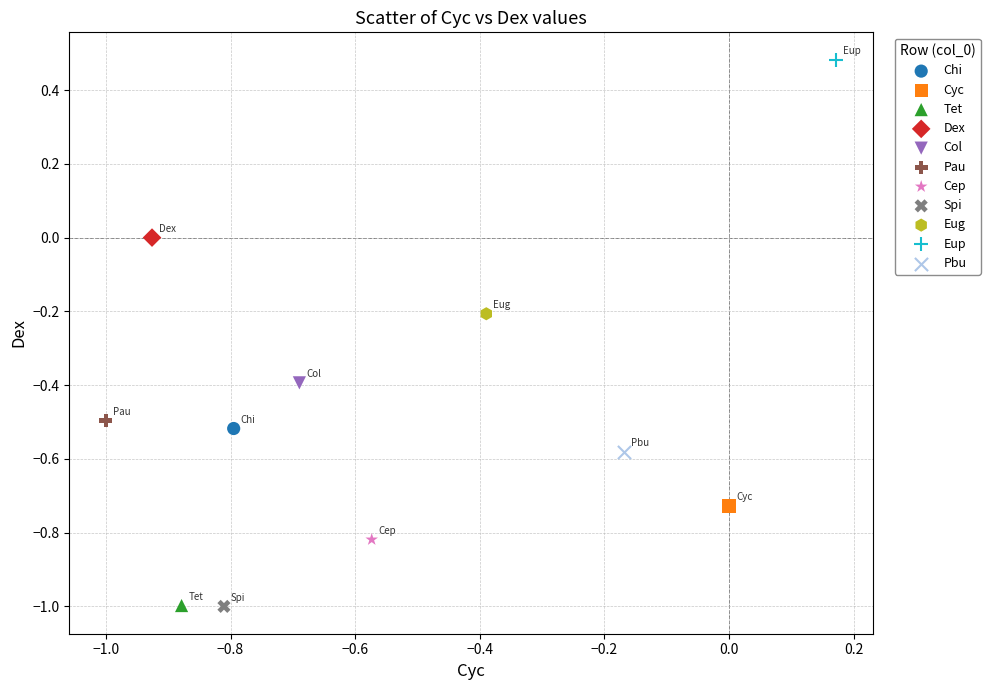

What are all the series names shown in the legend?

Chi, Cyc, Tet, Dex, Col, Pau, Cep, Spi, Eug, Eup, Pbu